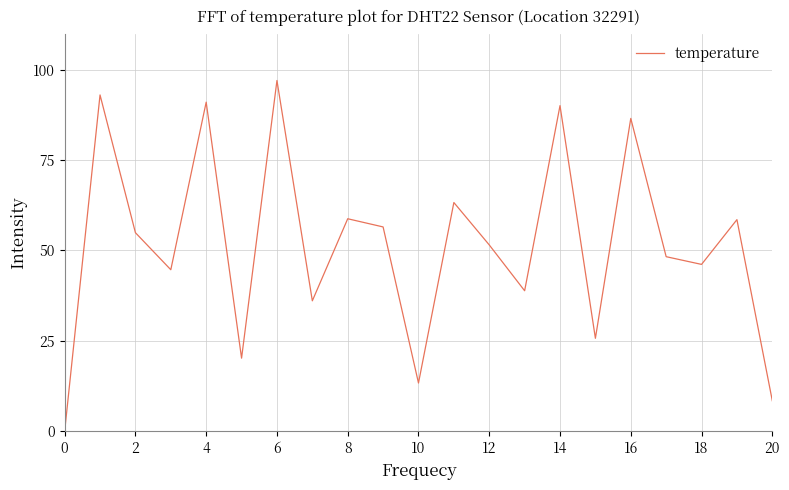

Does the chart display data point markers on the line(s)?

No